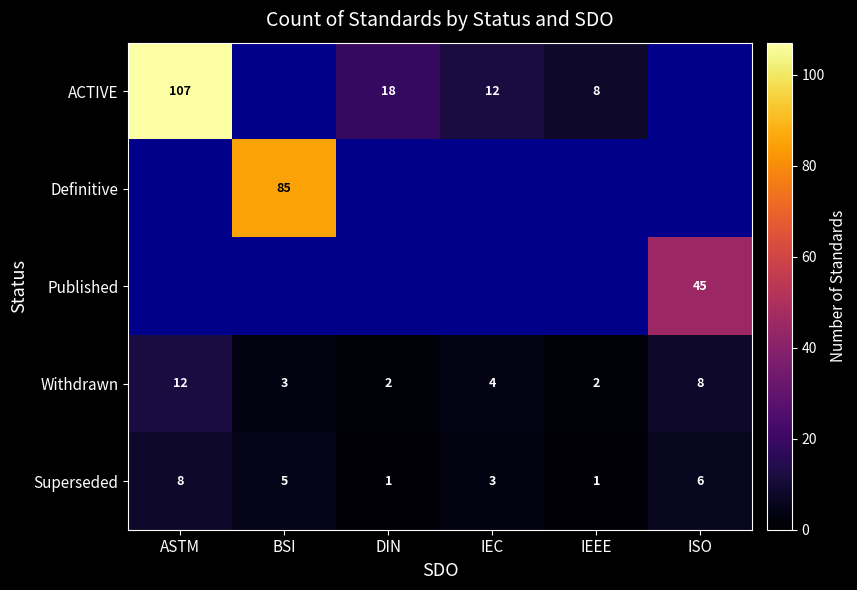

What is the sum of the ACTIVE values at IEEE and ASTM?

115